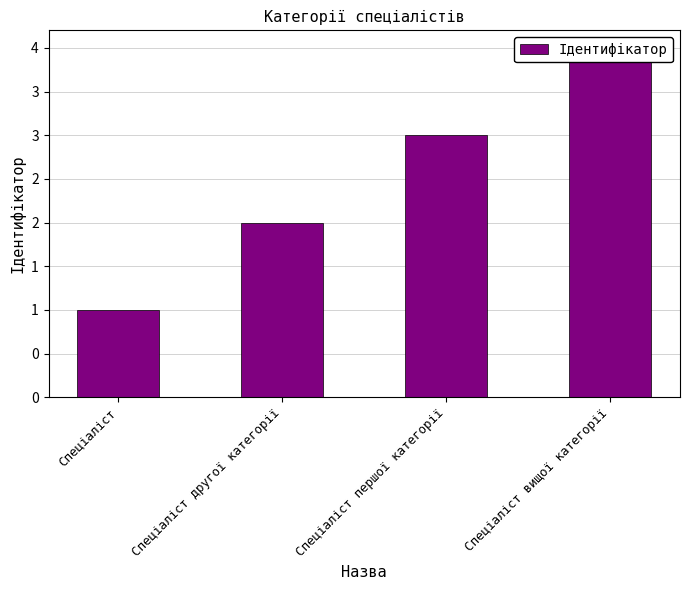

Where is the data nearest to the value 2?

Спеціаліст другої категорії